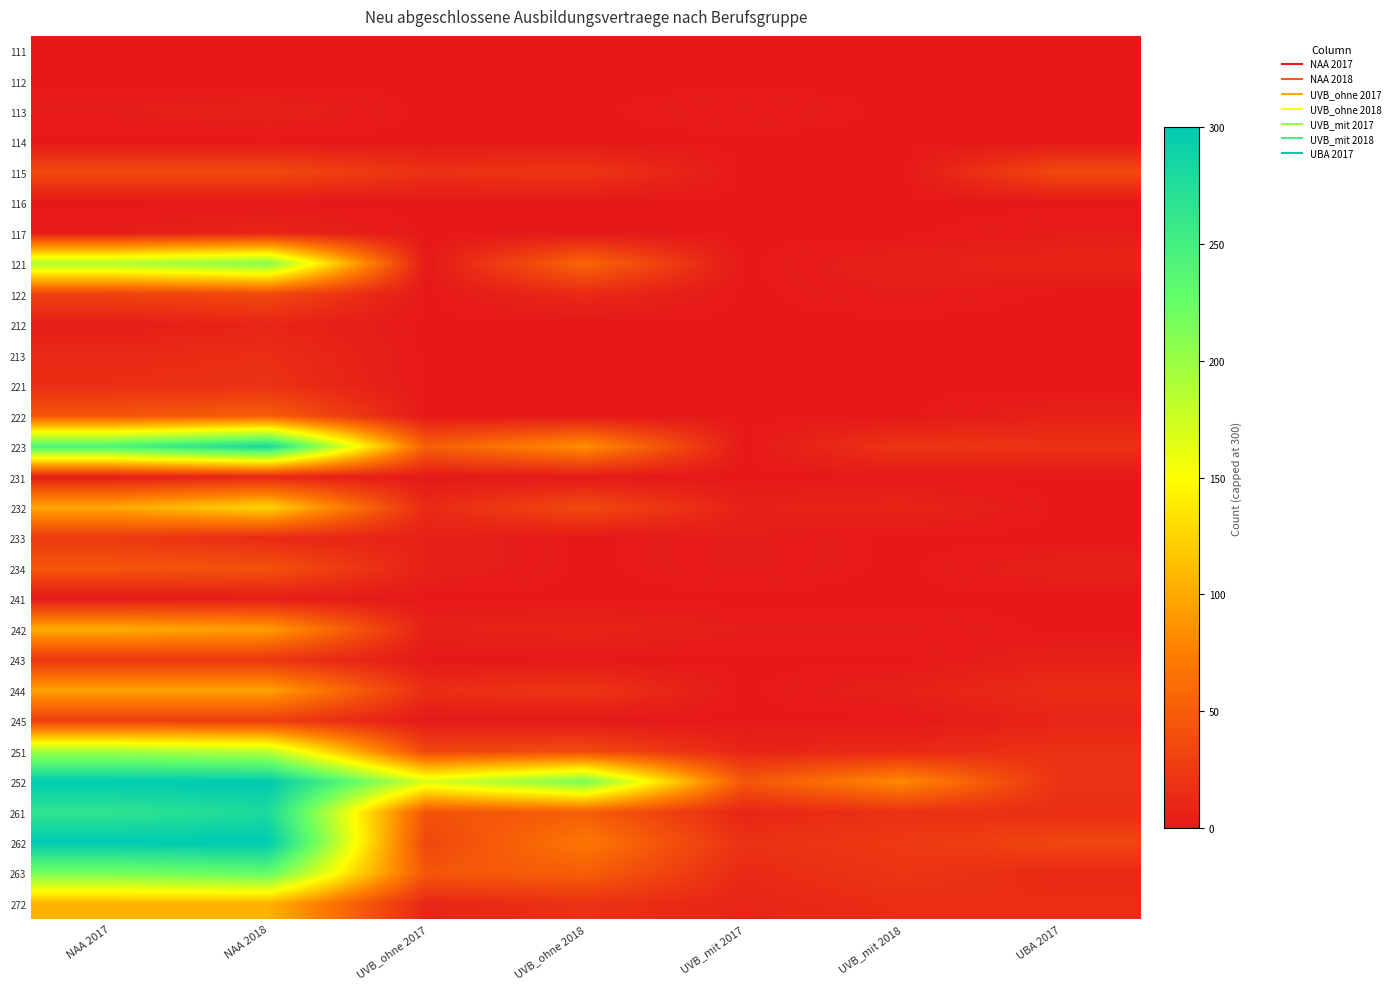

Reading left to right, transcribe all the data shown in this chart.

111: NAA 2017=0	NAA 2018=0	UVB_ohne 2017=0	UVB_ohne 2018=0	UVB_mit 2017=0	UVB_mit 2018=0	UBA 2017=0
112: NAA 2017=0	NAA 2018=0	UVB_ohne 2017=0	UVB_ohne 2018=0	UVB_mit 2017=0	UVB_mit 2018=0	UBA 2017=0
113: NAA 2017=3	NAA 2018=6	UVB_ohne 2017=0	UVB_ohne 2018=0	UVB_mit 2017=3	UVB_mit 2018=0	UBA 2017=0
114: NAA 2017=0	NAA 2018=0	UVB_ohne 2017=0	UVB_ohne 2018=0	UVB_mit 2017=0	UVB_mit 2018=0	UBA 2017=0
115: NAA 2017=36	NAA 2018=36	UVB_ohne 2017=18	UVB_ohne 2018=21	UVB_mit 2017=0	UVB_mit 2018=0	UBA 2017=36
116: NAA 2017=0	NAA 2018=0	UVB_ohne 2017=0	UVB_ohne 2018=0	UVB_mit 2017=0	UVB_mit 2018=0	UBA 2017=0
117: NAA 2017=3	NAA 2018=9	UVB_ohne 2017=0	UVB_ohne 2018=0	UVB_mit 2017=0	UVB_mit 2018=0	UBA 2017=3
121: NAA 2017=189	NAA 2018=210	UVB_ohne 2017=0	UVB_ohne 2018=57	UVB_mit 2017=0	UVB_mit 2018=6	UBA 2017=9
122: NAA 2017=30	NAA 2018=36	UVB_ohne 2017=0	UVB_ohne 2018=12	UVB_mit 2017=0	UVB_mit 2018=3	UBA 2017=0
212: NAA 2017=3	NAA 2018=9	UVB_ohne 2017=0	UVB_ohne 2018=0	UVB_mit 2017=0	UVB_mit 2018=0	UBA 2017=0
213: NAA 2017=12	NAA 2018=15	UVB_ohne 2017=0	UVB_ohne 2018=0	UVB_mit 2017=0	UVB_mit 2018=0	UBA 2017=0
221: NAA 2017=15	NAA 2018=18	UVB_ohne 2017=0	UVB_ohne 2018=0	UVB_mit 2017=0	UVB_mit 2018=0	UBA 2017=0
222: NAA 2017=45	NAA 2018=51	UVB_ohne 2017=0	UVB_ohne 2018=0	UVB_mit 2017=0	UVB_mit 2018=0	UBA 2017=6
223: NAA 2017=243	NAA 2018=282	UVB_ohne 2017=51	UVB_ohne 2018=84	UVB_mit 2017=0	UVB_mit 2018=21	UBA 2017=18
231: NAA 2017=3	NAA 2018=9	UVB_ohne 2017=0	UVB_ohne 2018=0	UVB_mit 2017=0	UVB_mit 2018=0	UBA 2017=0
232: NAA 2017=99	NAA 2018=126	UVB_ohne 2017=12	UVB_ohne 2018=36	UVB_mit 2017=6	UVB_mit 2018=9	UBA 2017=0
233: NAA 2017=24	NAA 2018=12	UVB_ohne 2017=6	UVB_ohne 2018=0	UVB_mit 2017=3	UVB_mit 2018=0	UBA 2017=0
234: NAA 2017=45	NAA 2018=42	UVB_ohne 2017=6	UVB_ohne 2018=0	UVB_mit 2017=3	UVB_mit 2018=0	UBA 2017=6
241: NAA 2017=0	NAA 2018=3	UVB_ohne 2017=0	UVB_ohne 2018=0	UVB_mit 2017=0	UVB_mit 2018=0	UBA 2017=0
242: NAA 2017=102	NAA 2018=93	UVB_ohne 2017=6	UVB_ohne 2018=9	UVB_mit 2017=3	UVB_mit 2018=3	UBA 2017=0
243: NAA 2017=21	NAA 2018=21	UVB_ohne 2017=0	UVB_ohne 2018=0	UVB_mit 2017=0	UVB_mit 2018=0	UBA 2017=6
244: NAA 2017=96	NAA 2018=96	UVB_ohne 2017=15	UVB_ohne 2018=21	UVB_mit 2017=0	UVB_mit 2018=6	UBA 2017=15
245: NAA 2017=27	NAA 2018=27	UVB_ohne 2017=0	UVB_ohne 2018=0	UVB_mit 2017=0	UVB_mit 2018=0	UBA 2017=9
251: NAA 2017=195	NAA 2018=183	UVB_ohne 2017=33	UVB_ohne 2018=36	UVB_mit 2017=9	UVB_mit 2018=12	UBA 2017=18
252: NAA 2017=300	NAA 2018=300	UVB_ohne 2017=168	UVB_ohne 2018=216	UVB_mit 2017=45	UVB_mit 2018=81	UBA 2017=18
261: NAA 2017=264	NAA 2018=279	UVB_ohne 2017=42	UVB_ohne 2018=51	UVB_mit 2017=9	UVB_mit 2018=18	UBA 2017=15
262: NAA 2017=300	NAA 2018=300	UVB_ohne 2017=33	UVB_ohne 2018=69	UVB_mit 2017=18	UVB_mit 2018=24	UBA 2017=33
263: NAA 2017=216	NAA 2018=228	UVB_ohne 2017=45	UVB_ohne 2018=51	UVB_mit 2017=12	UVB_mit 2018=21	UBA 2017=12
272: NAA 2017=105	NAA 2018=105	UVB_ohne 2017=9	UVB_ohne 2018=18	UVB_mit 2017=9	UVB_mit 2018=15	UBA 2017=15